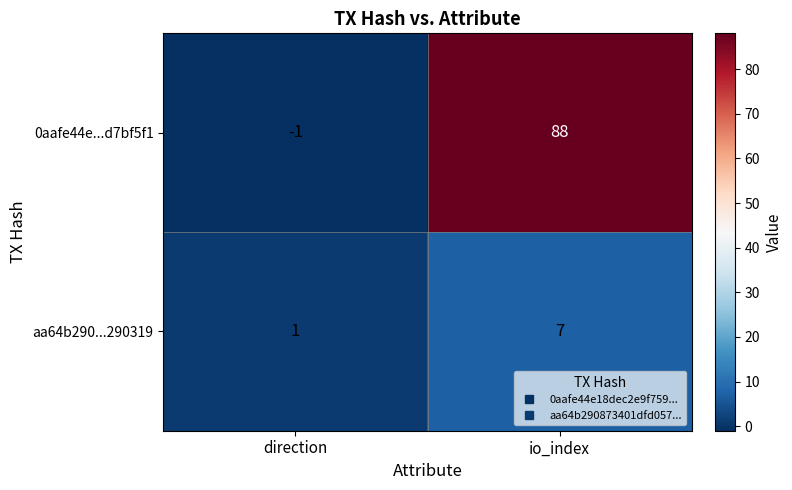

At which category is the sum across all series the highest?

io_index